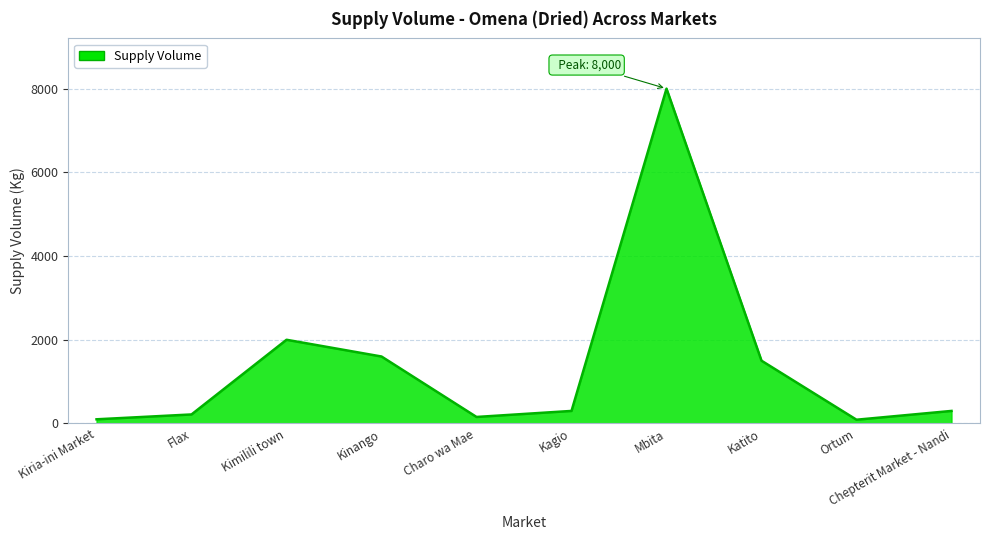

Count the number of data series in this chart.

1